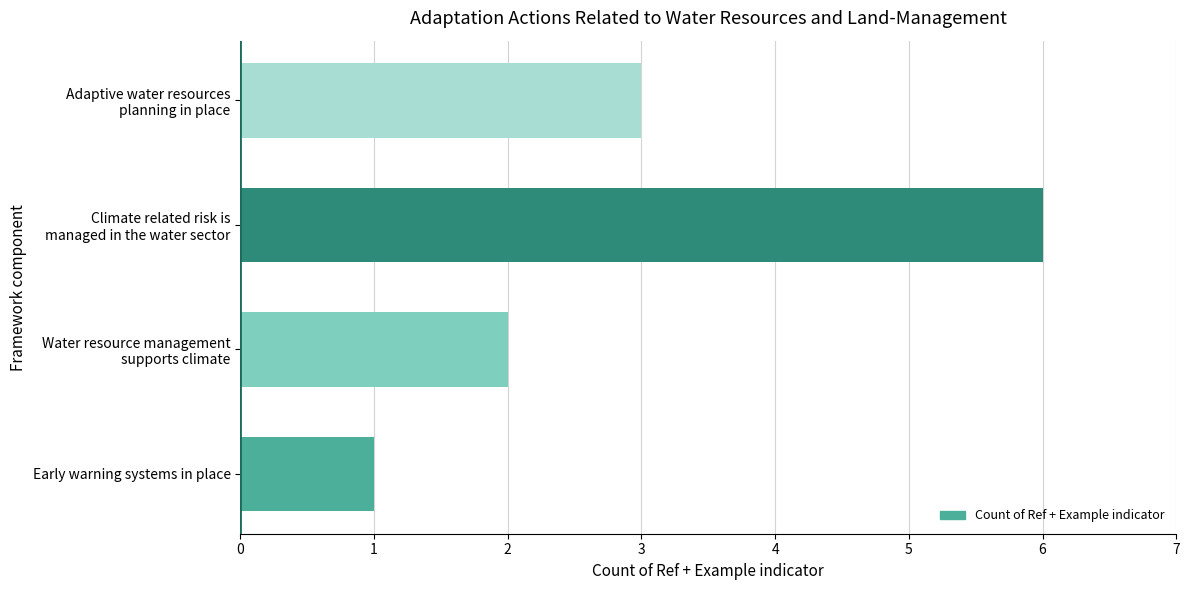

List the labels in order of value, largest first.

Climate related risk is
managed in the water sector, Adaptive water resources
planning in place, Water resource management
supports climate, Early warning systems in place